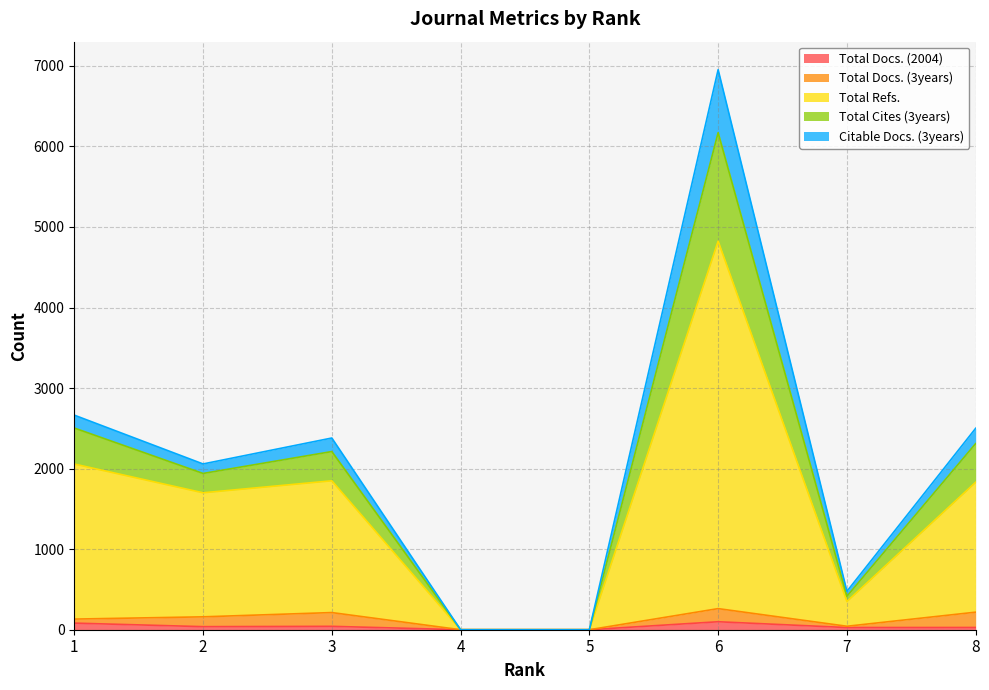

True or false: Total Cites (3years) and Total Refs. intersect in this chart.

False